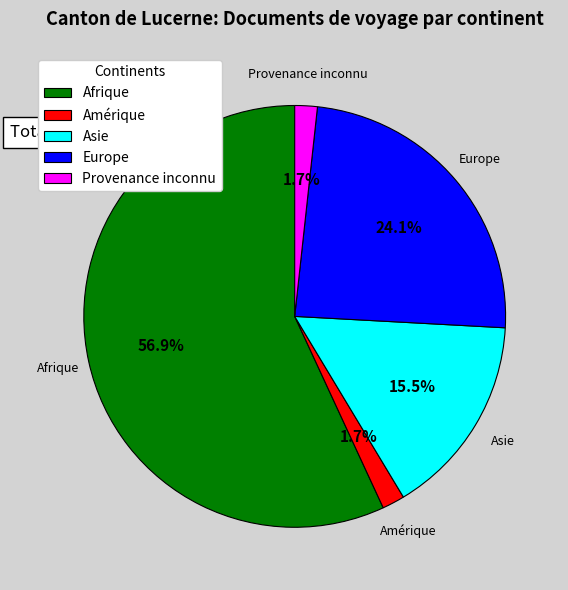

What is the ratio of the value at Afrique to the value at Asie?

3.7